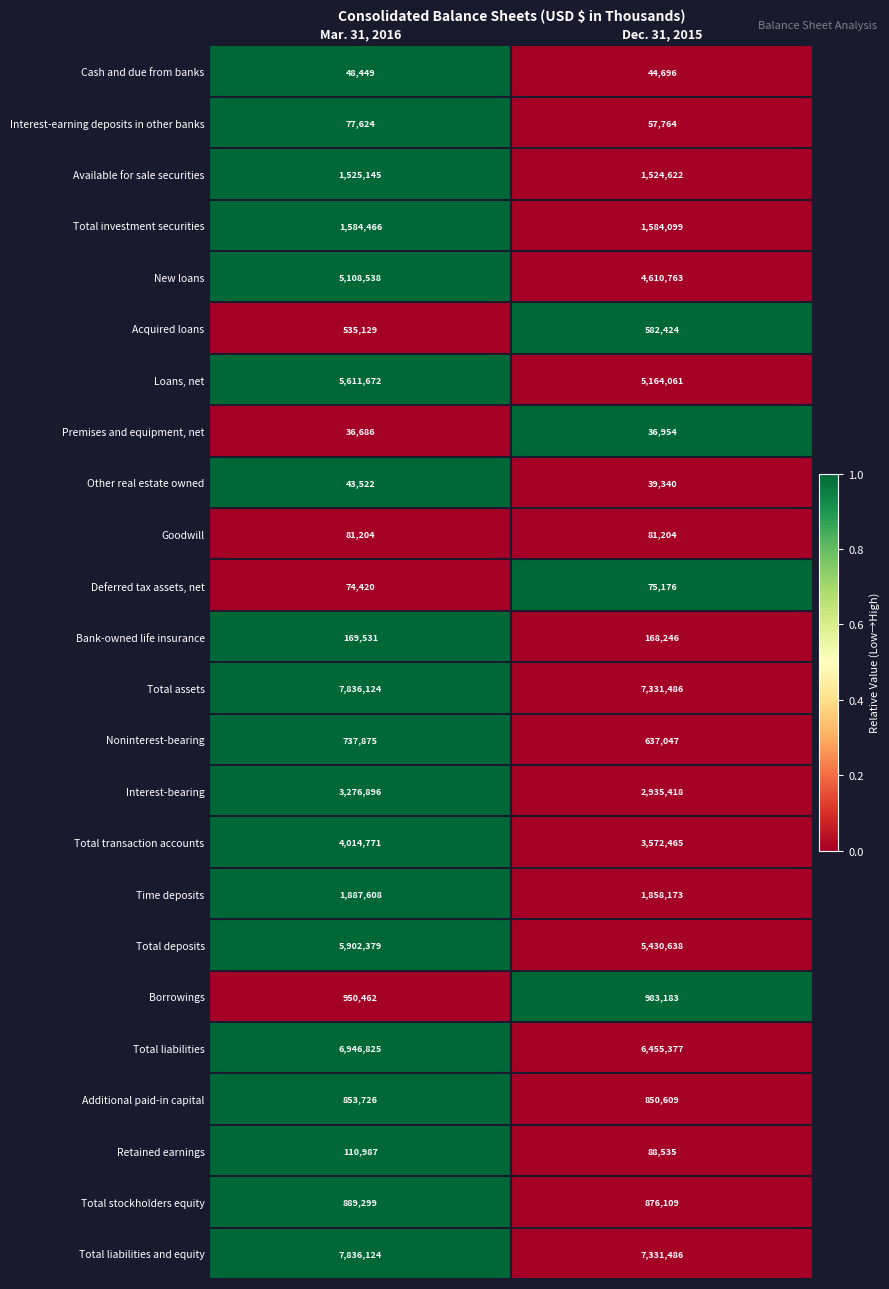

At which category is the sum across all series the highest?

Mar. 31, 2016